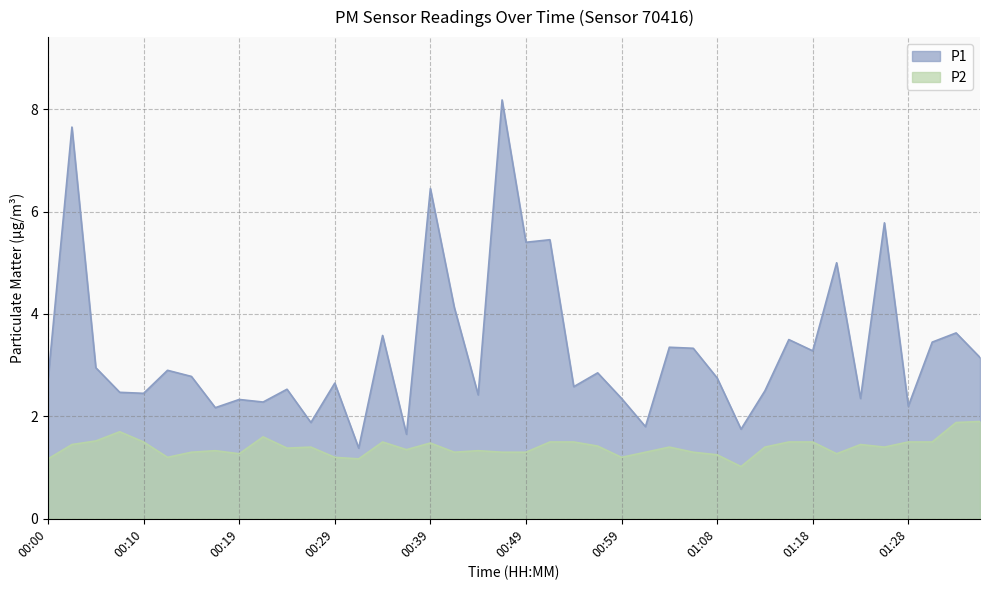

What is the label of the 31st point from the right?

00:22